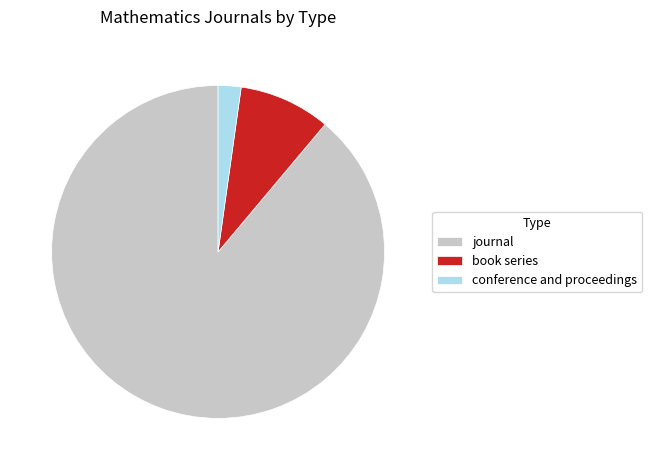

Is there any slice that represents more than half of the pie?

Yes